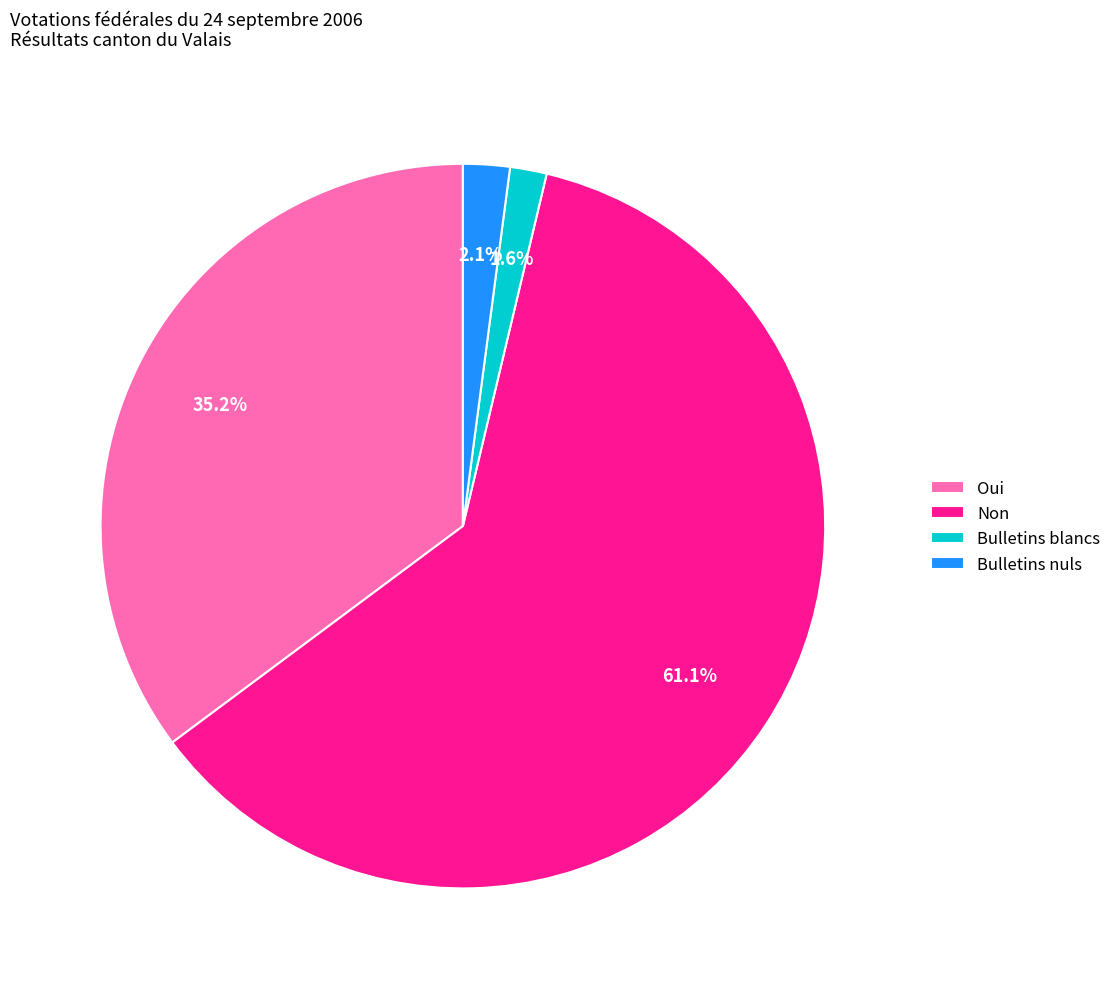

How many segments does this pie chart have?

4